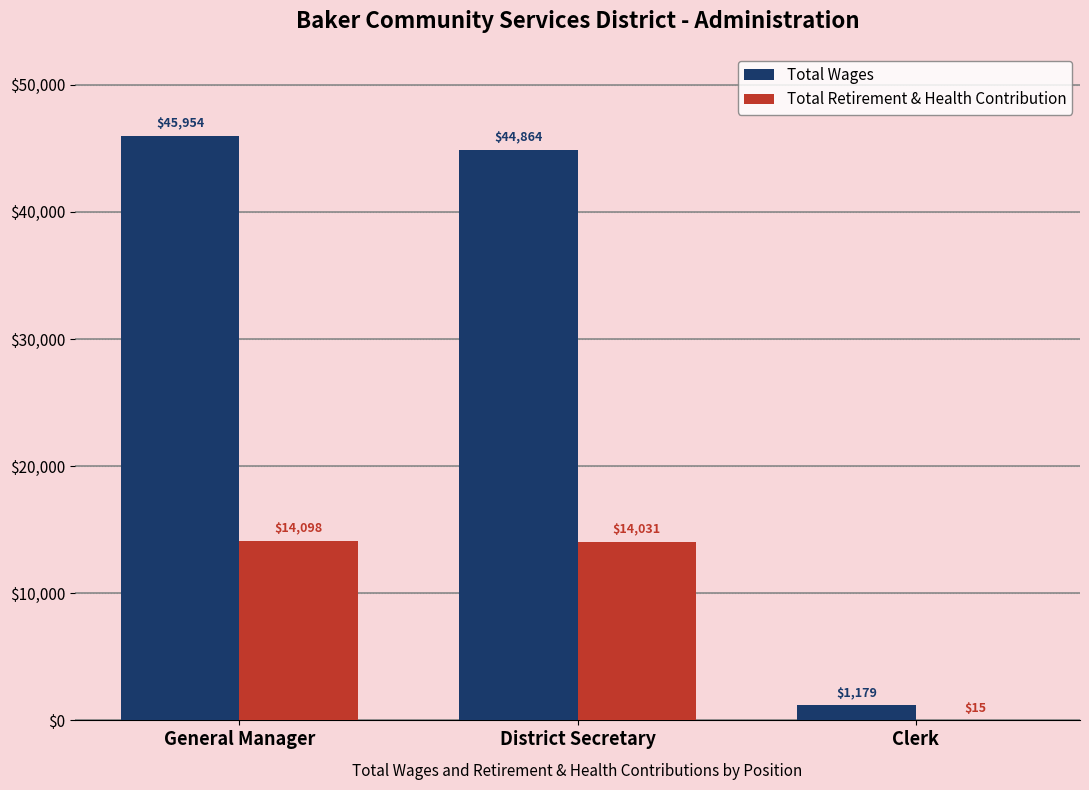

What are all the series names shown in the legend?

Total Wages, Total Retirement & Health Contribution